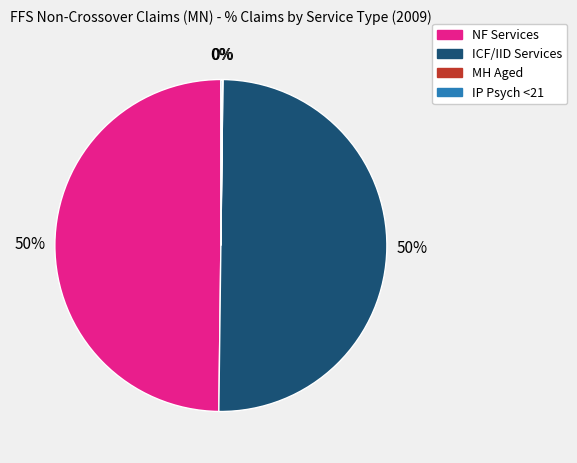

To the nearest percent, what is the difference between the largest and smallest slice percentages?

50%